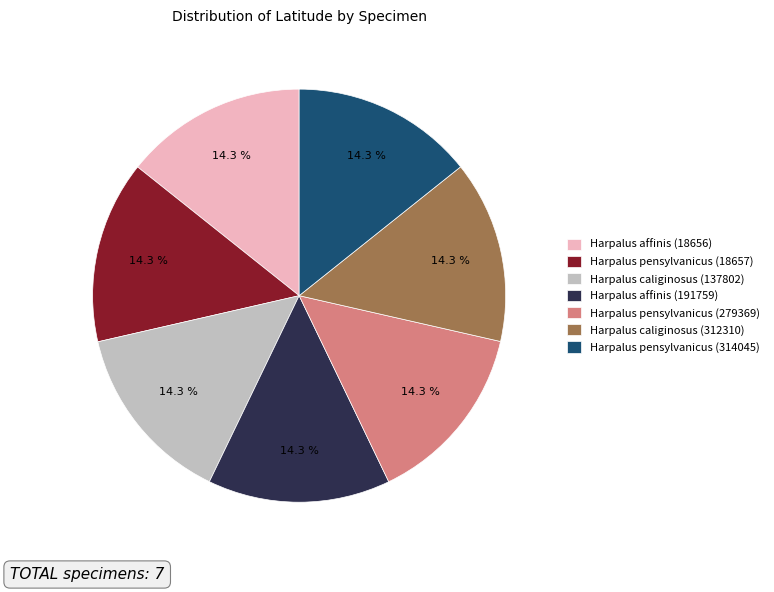

Approximately how many times larger is the value at Harpalus pensylvanicus (314045) compared to Harpalus caliginosus (312310)?

1.0